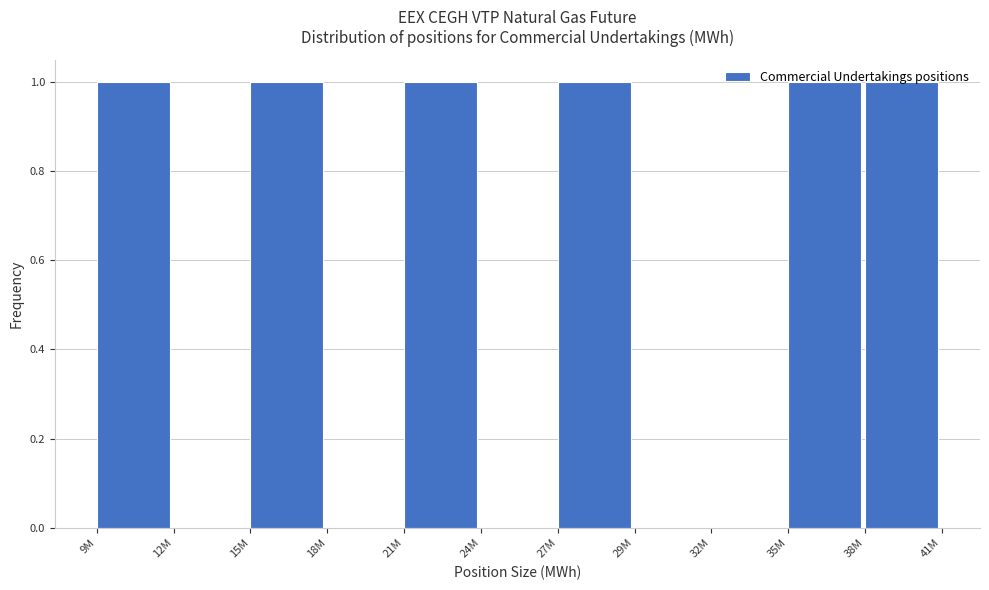

The chart shows a value of 0 at 18M. True or false?

True